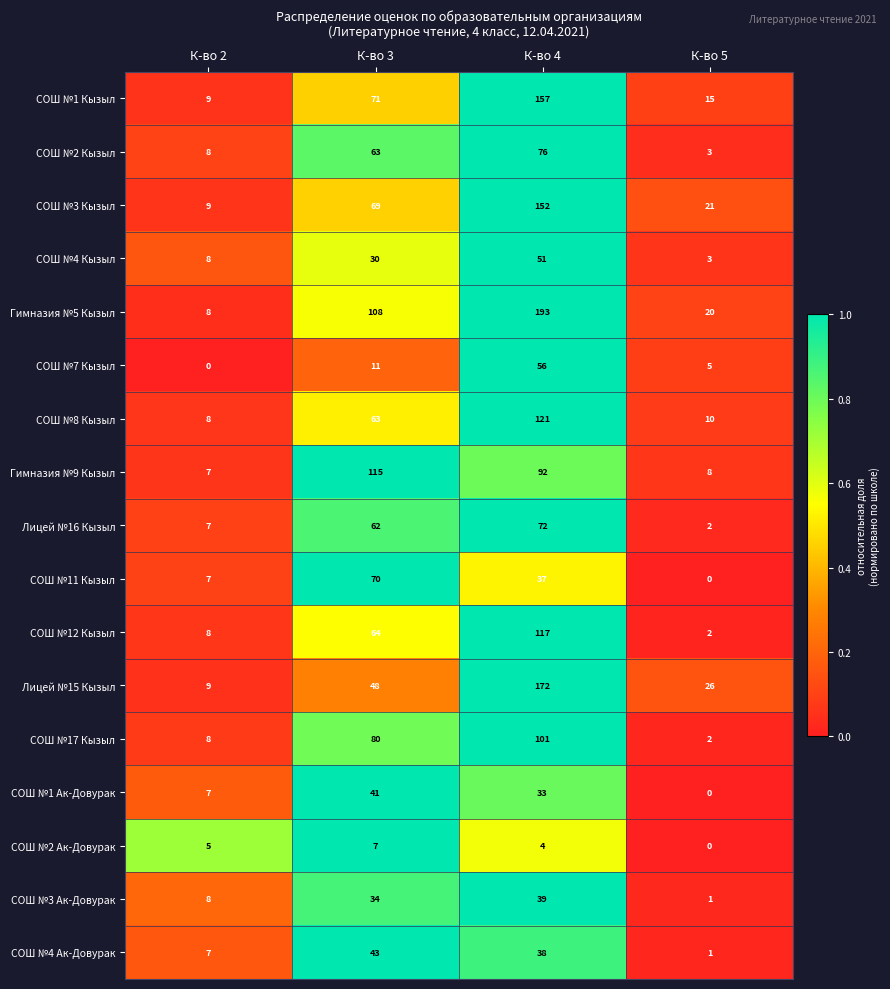

At which category is the sum across all series the highest?

К-во 4